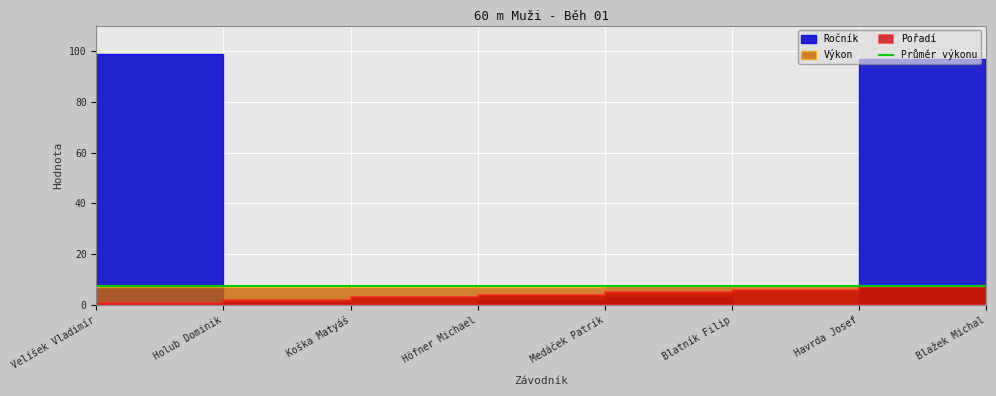

Count the Pořadí values in the range 3 to 7.

5